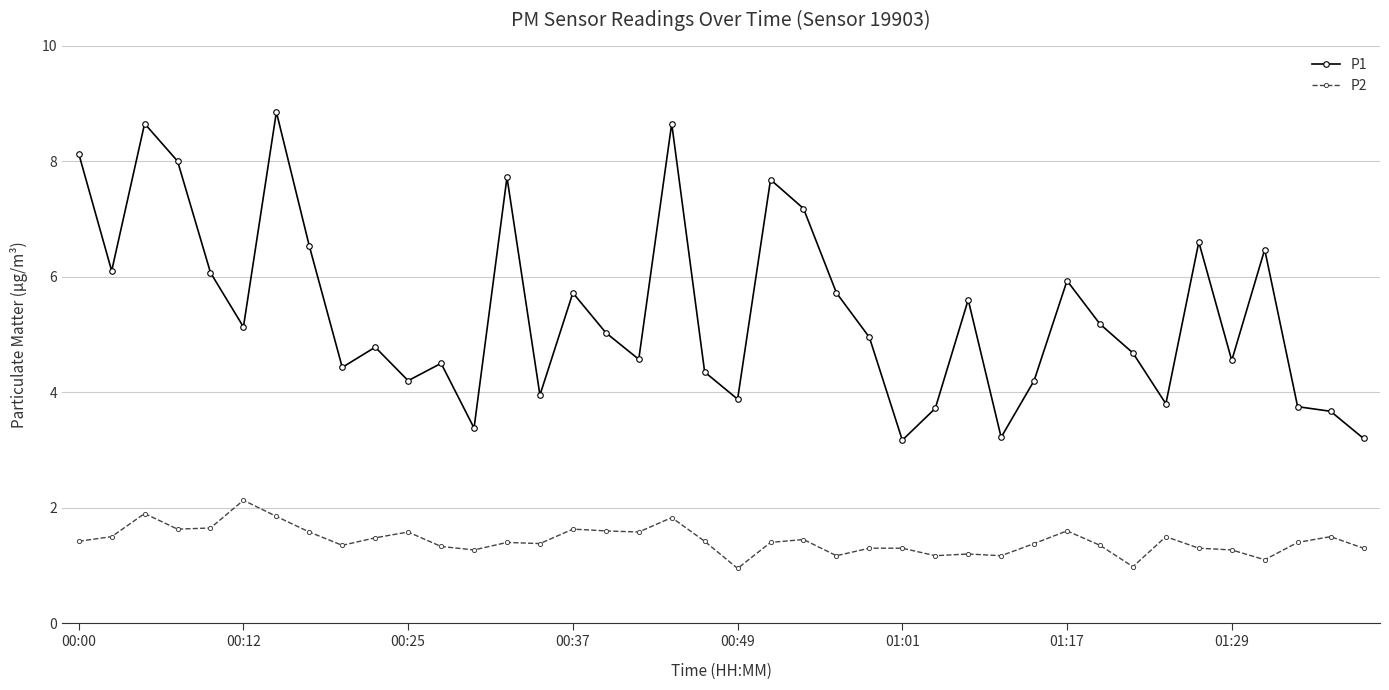

What is the value of the P1 point at the 9th from the left?

4.4